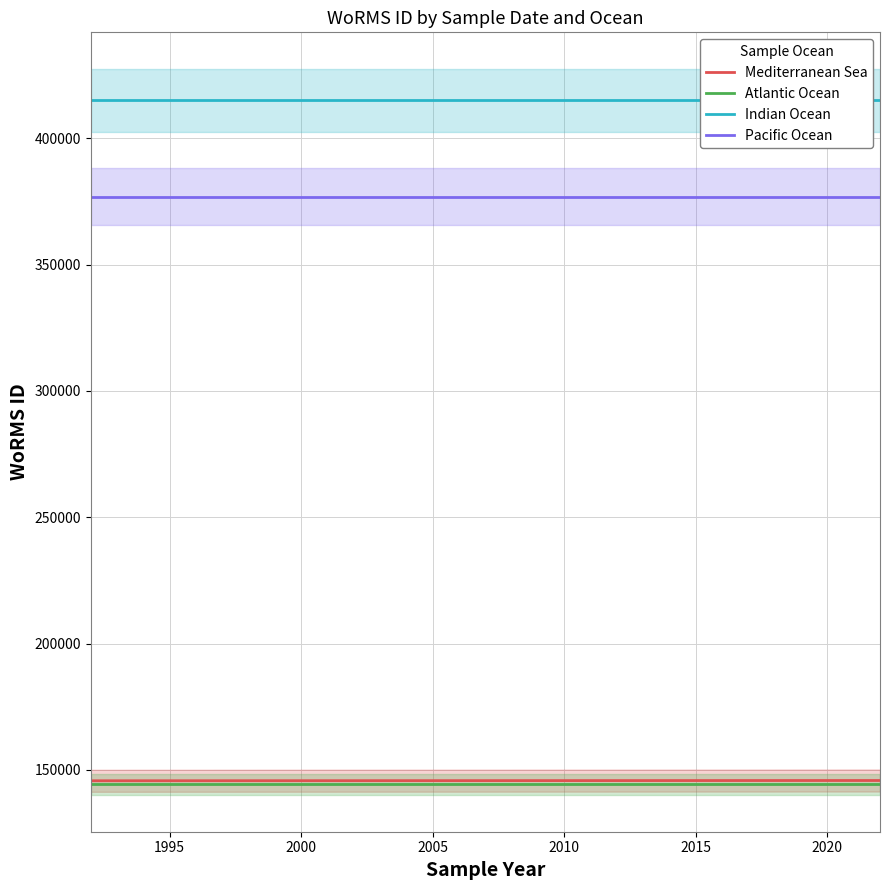

True or false: Atlantic Ocean and Pacific Ocean intersect in this chart.

False